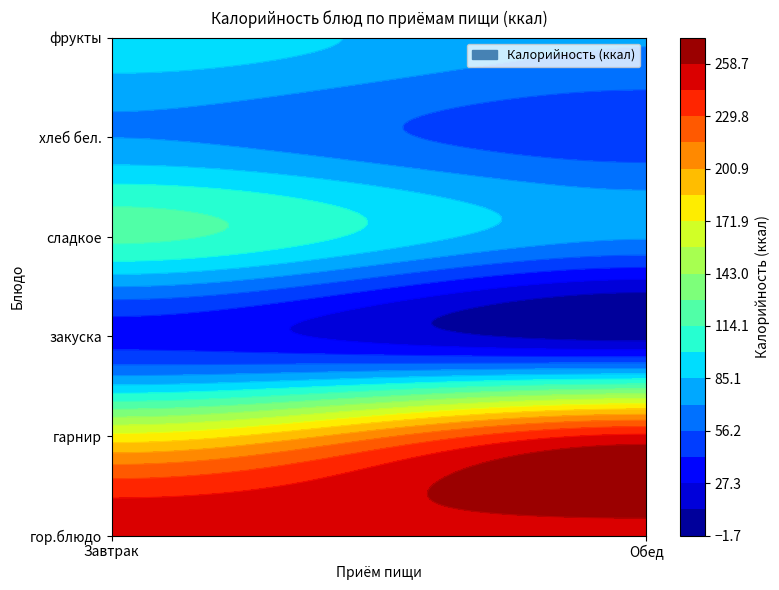

At закуска, list the series in order from largest to smallest.

Завтрак, Обед